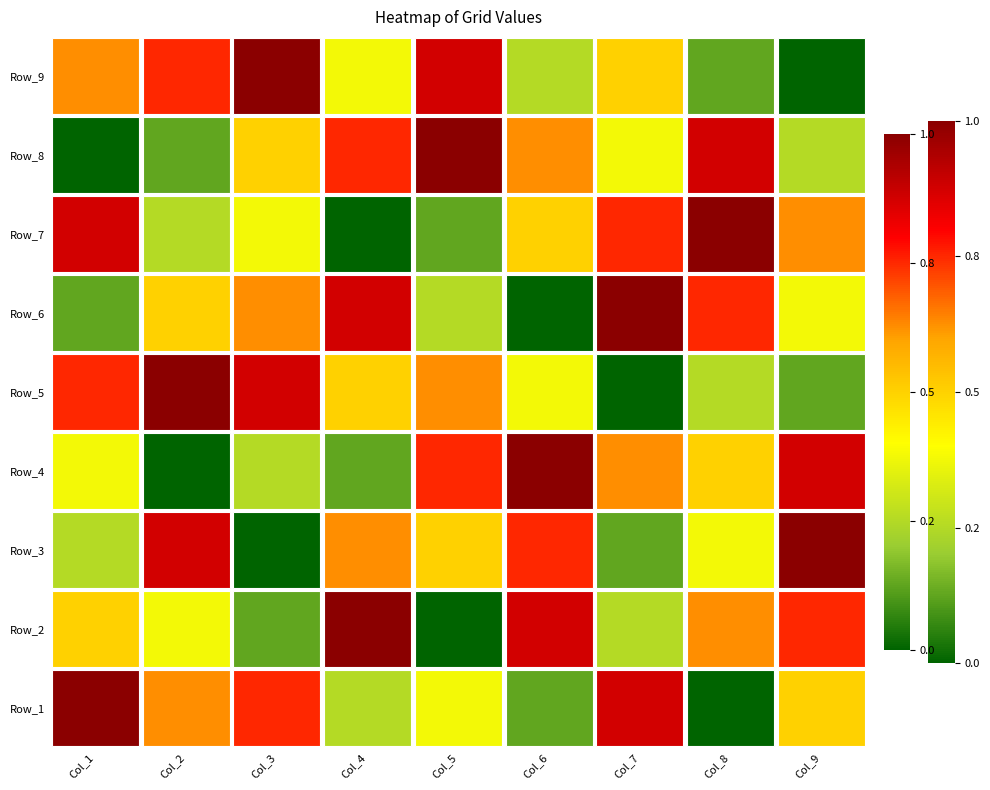

What is the difference between the Row_1 values at Col_6 and Col_5?

2